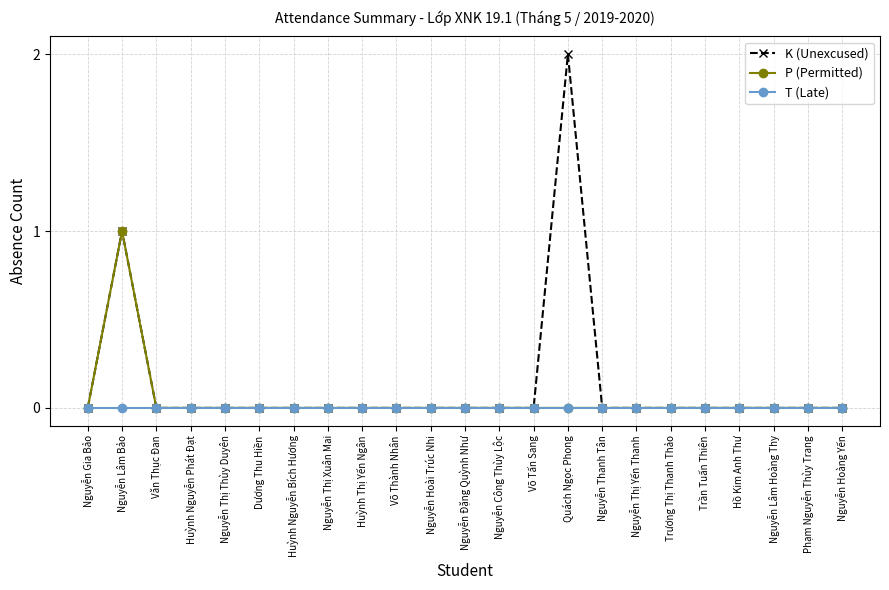

What is the sum of all K (Unexcused) values?

3